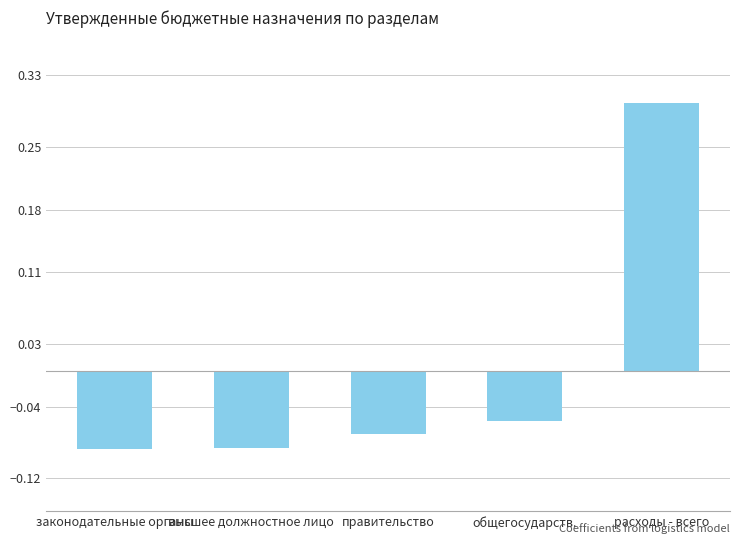

Is it true that the value at расходы - всего is 0.3?

True